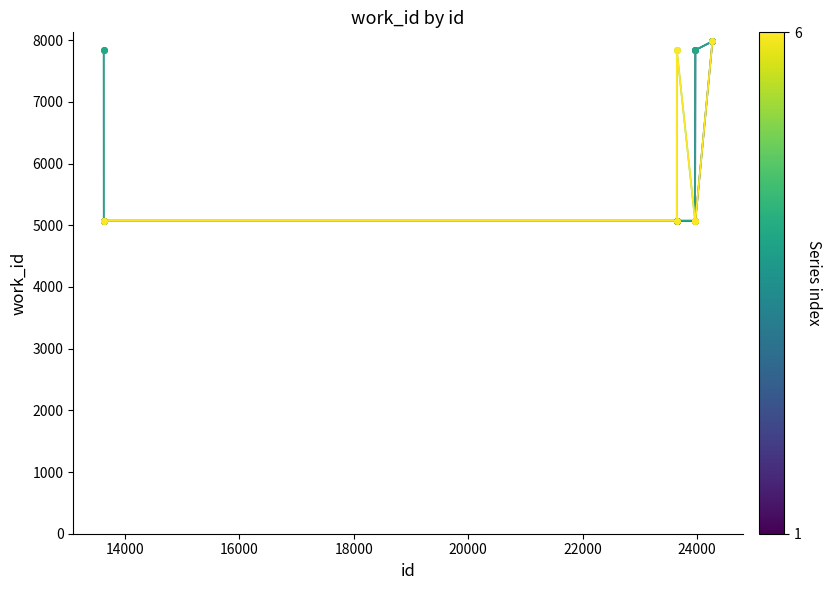

Reading right to left, extract all data points from this chart.

13633: 24266=7982	23968=5073	23964=5073	23963=5073	23644=5073	23643=5073	13634=5073	13633=5073
13634: 24266=7982	23968=7839	23964=5073	23963=5073	23644=5073	23643=5073	13634=5073	13633=5073
23643: 24266=7982	23968=7839	23964=5073	23963=5073	23644=5073	23643=5073	13634=5073	13633=7839
23644: 24266=7982	23968=7839	23964=5073	23963=5073	23644=5073	23643=5073	13634=5073	13633=7839
23963: 24266=7982	23968=5073	23964=5073	23963=5073	23644=7839	23643=5073	13634=5073	13633=5073
23964: 24266=7982	23968=5073	23964=5073	23963=5073	23644=7839	23643=5073	13634=5073	13633=5073